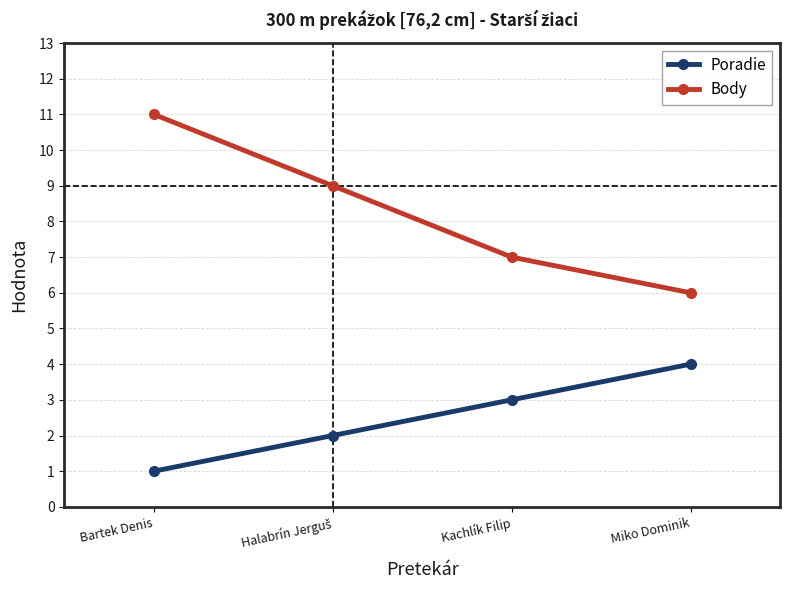

What is the difference between the maximum and minimum values in the Poradie series?

3